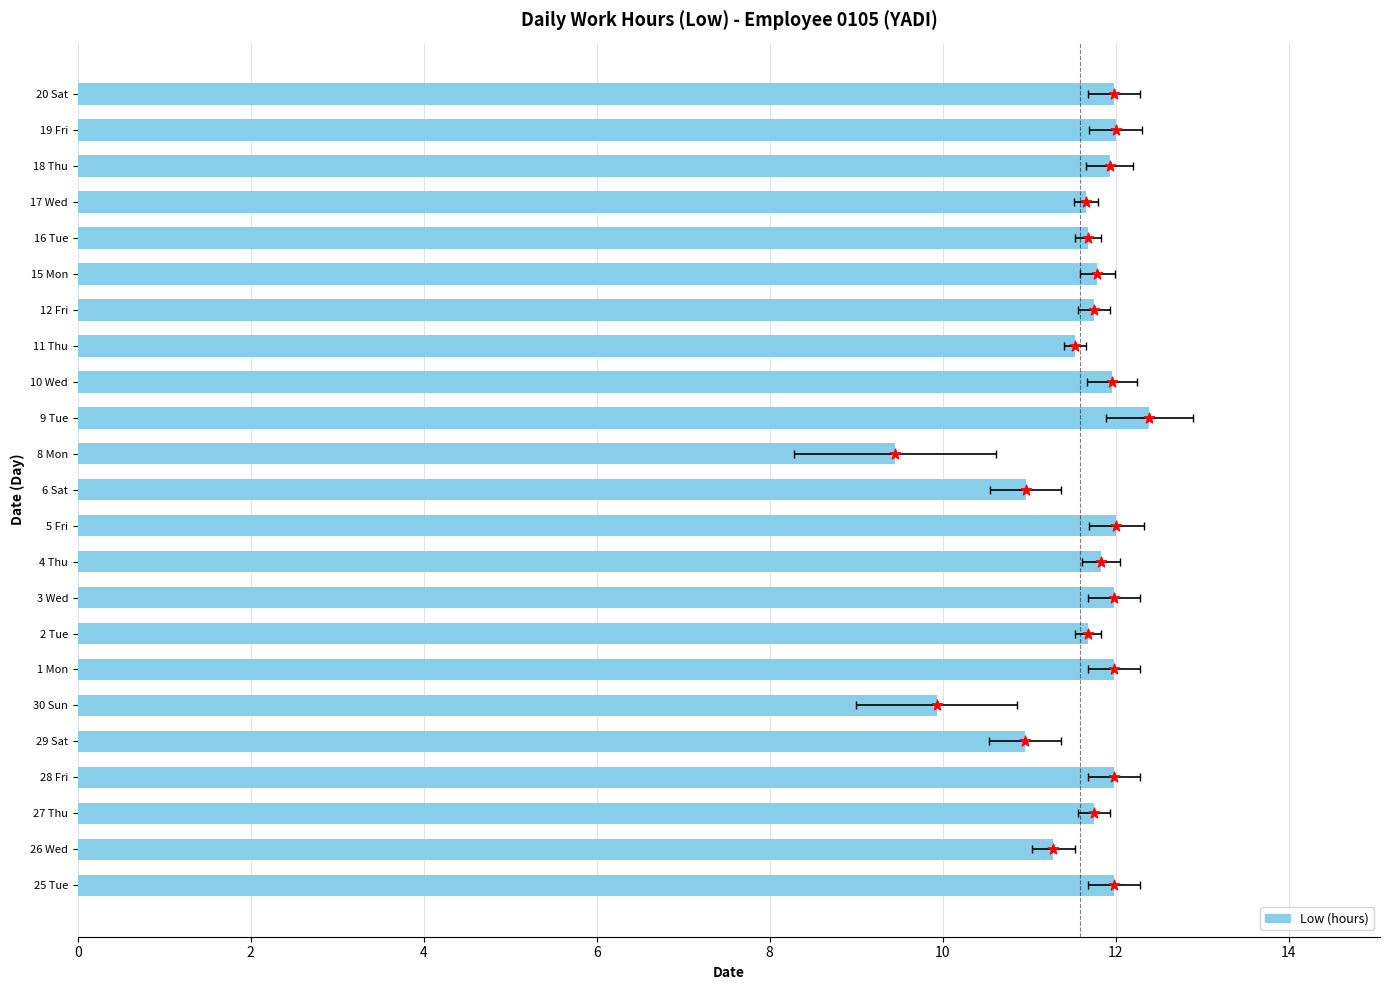

Approximately how many times larger is the value at 3 Wed compared to 4 Thu?

1.0